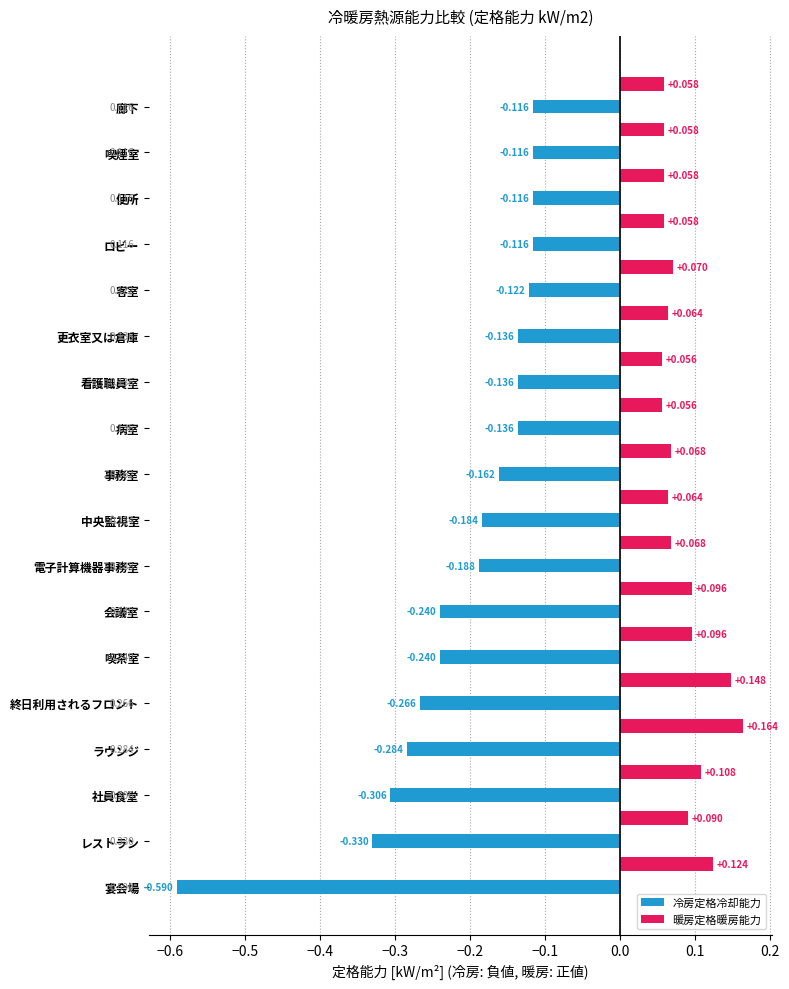

What is the difference between the highest and lowest values at 11?

0.1